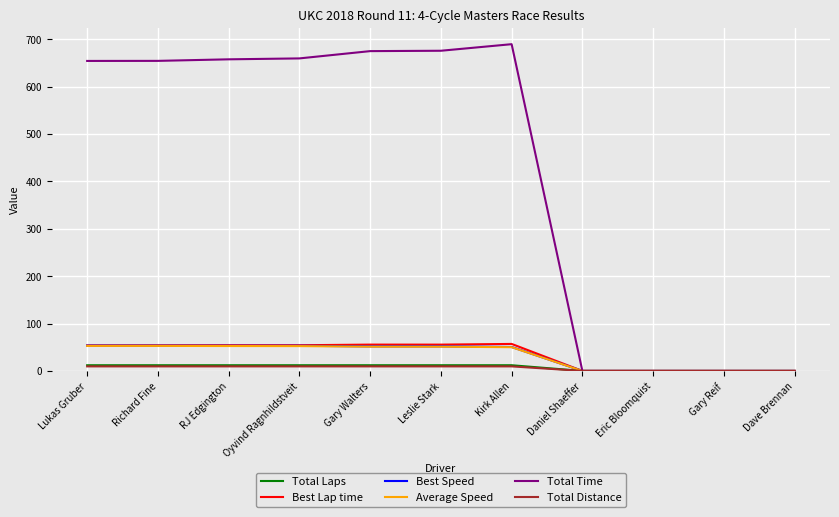

The value of Total Time at Kirk Allen is 689.4. True or false?

True